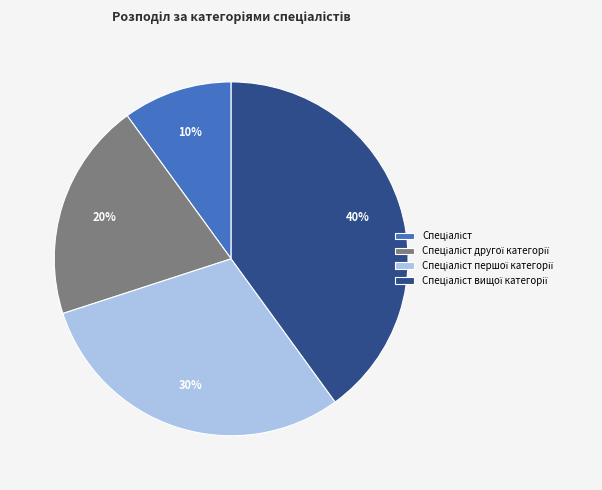

Does any single category account for the majority?

No